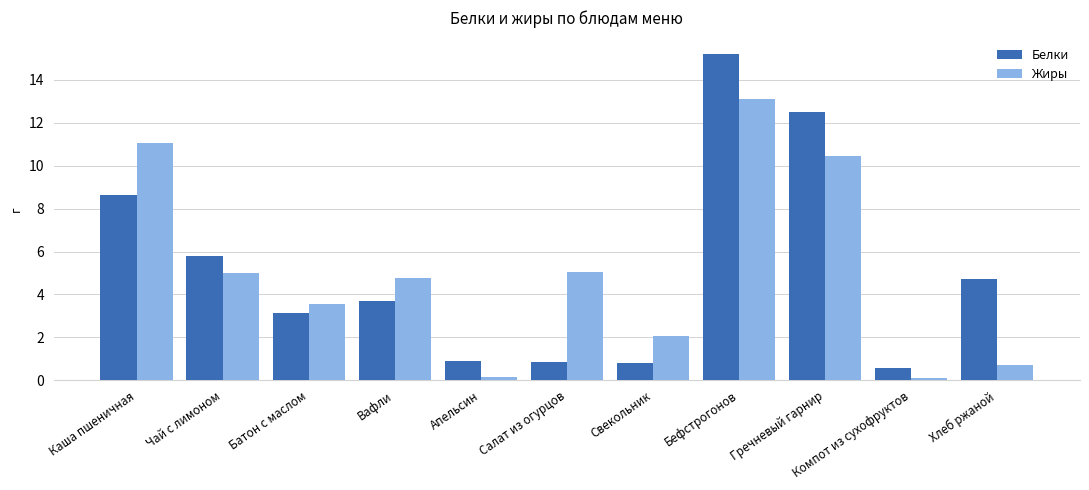

How many bars are there in each group?

2